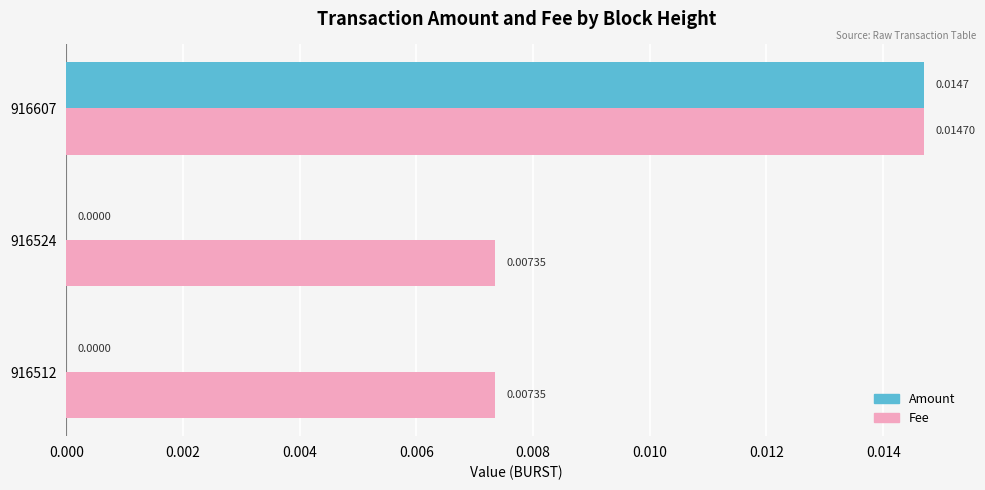

At which category is the sum across all series the highest?

916607